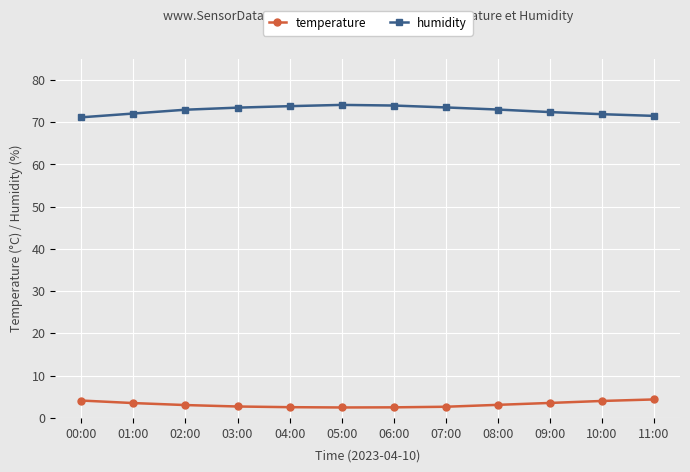

How many distinct data groups are displayed?

2